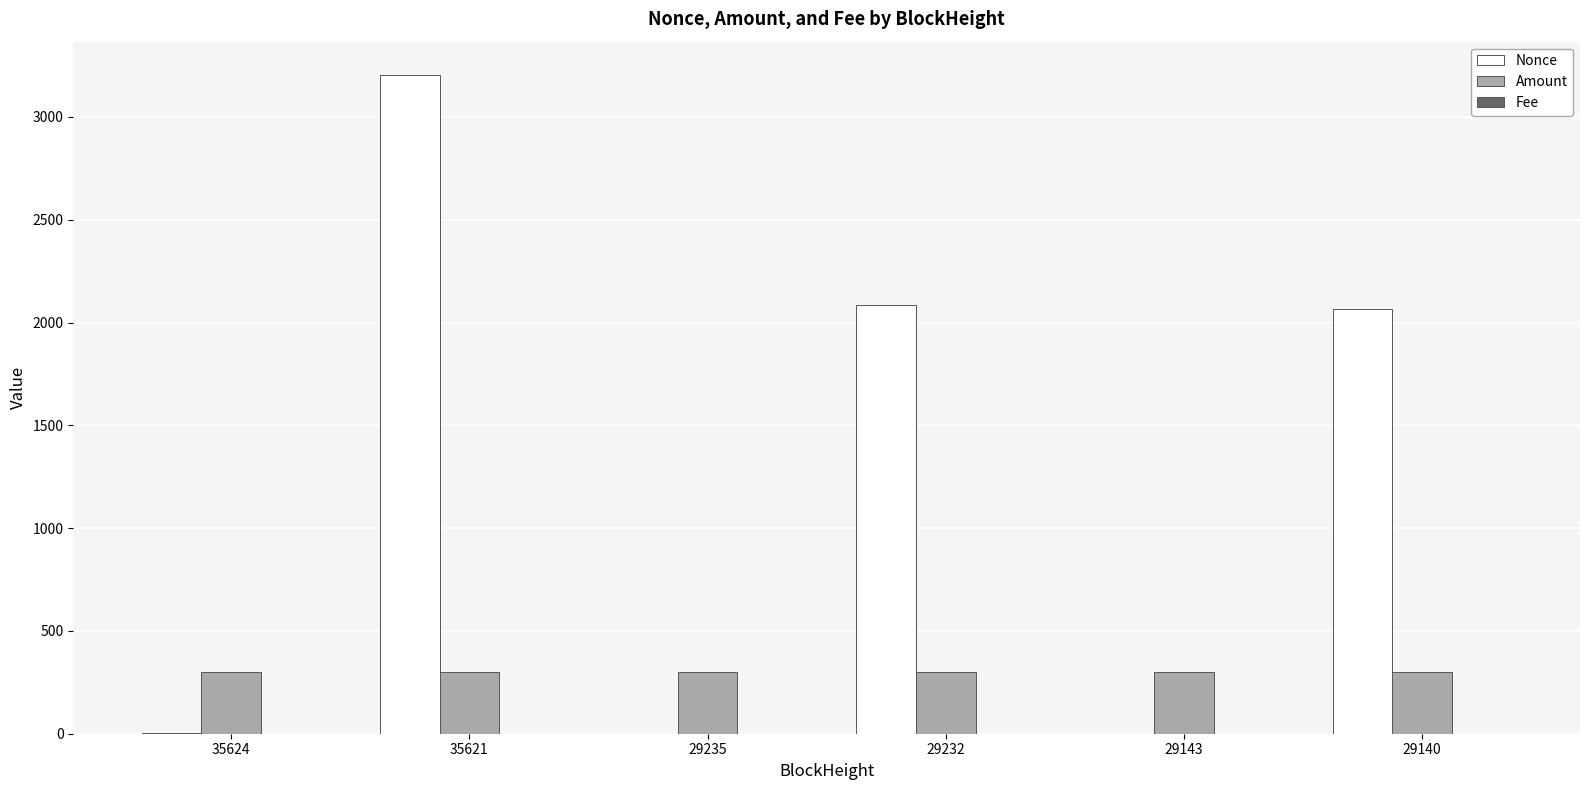

At which category is the sum across all series the highest?

35621